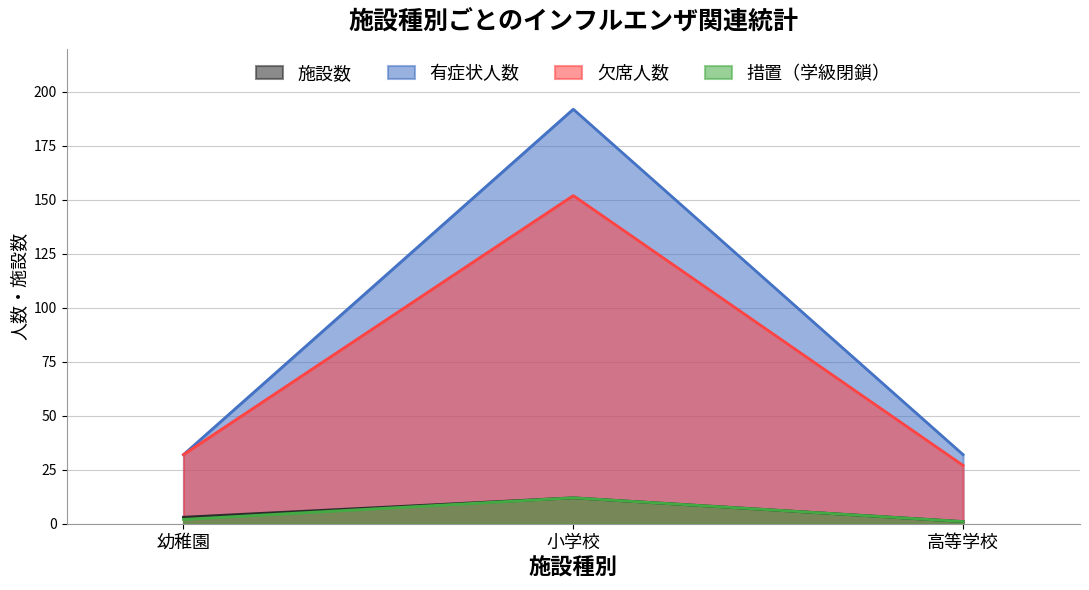

At which label does 有症状人数 reach its peak?

小学校